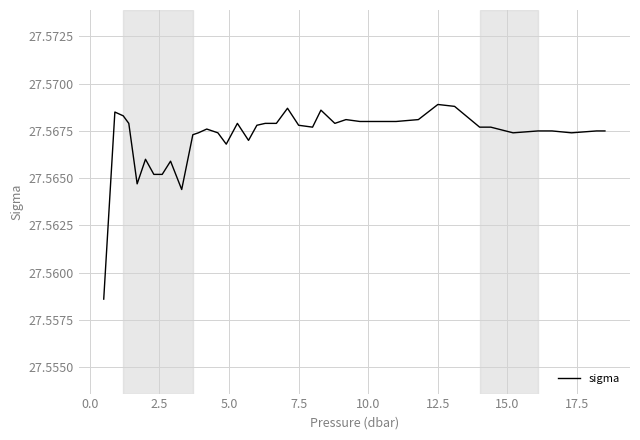

Does the chart display data point markers on the line(s)?

No